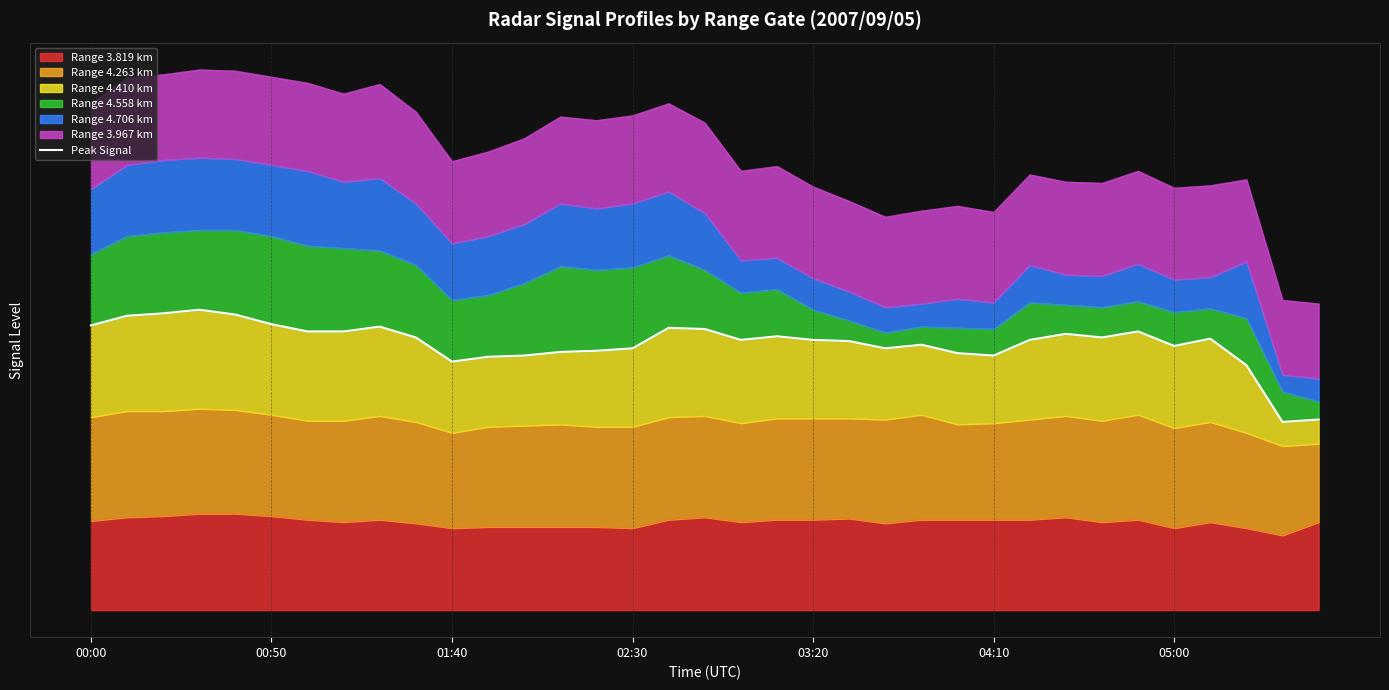

What is the sum of the values at 16 and 00:50?

47.8